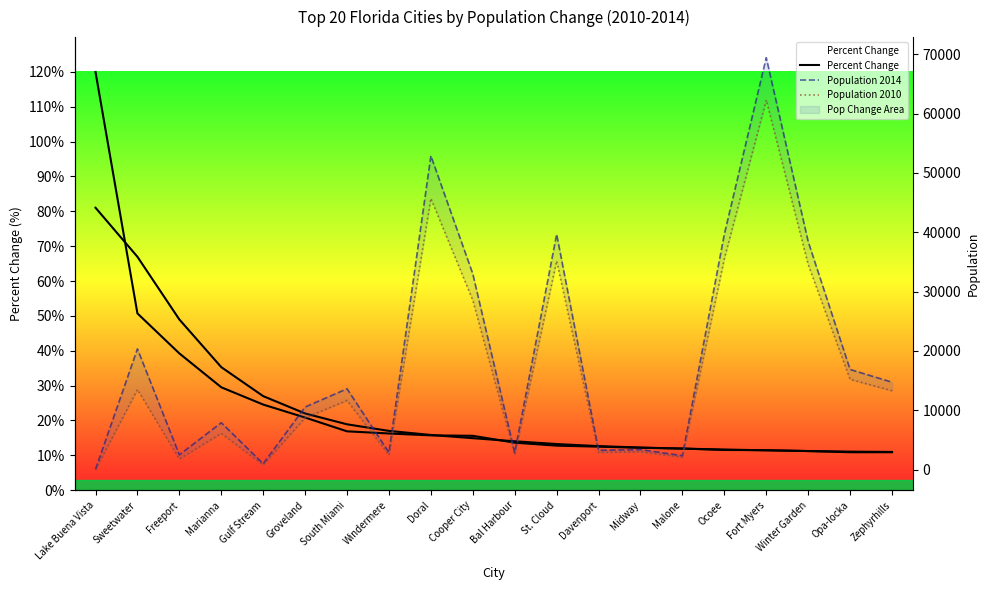

Which has a higher value, Cooper City or Opa-locka?

Cooper City